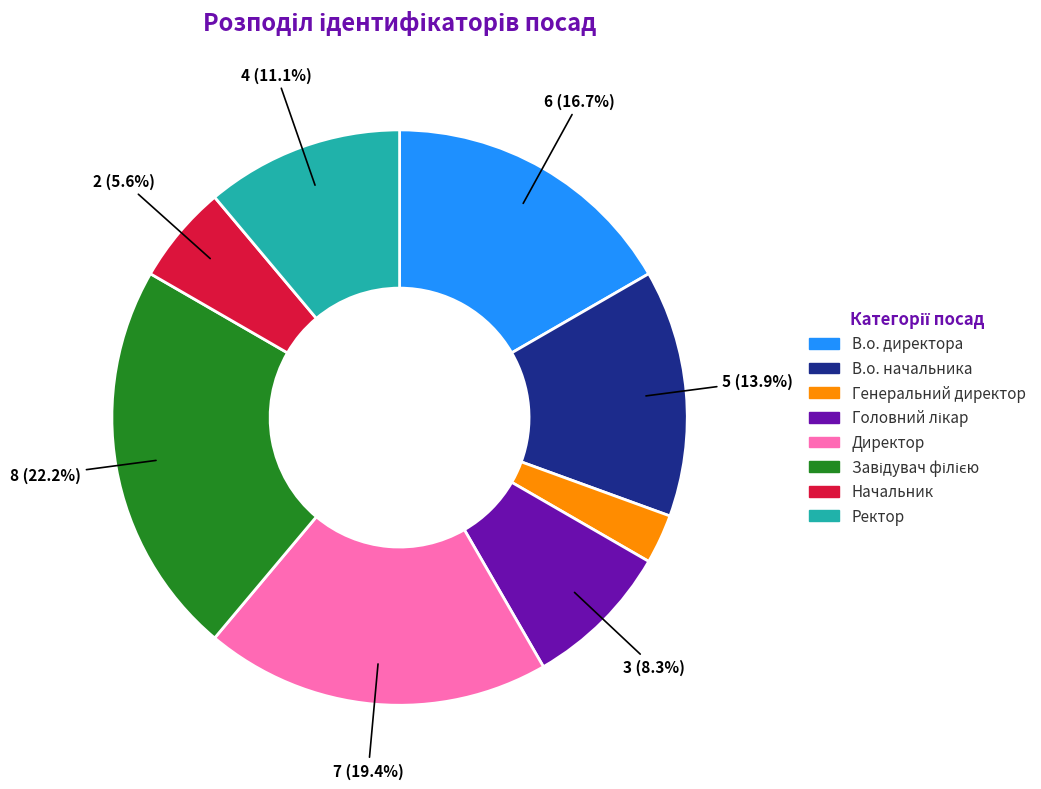

Which slice is the smallest?

Генеральний директор